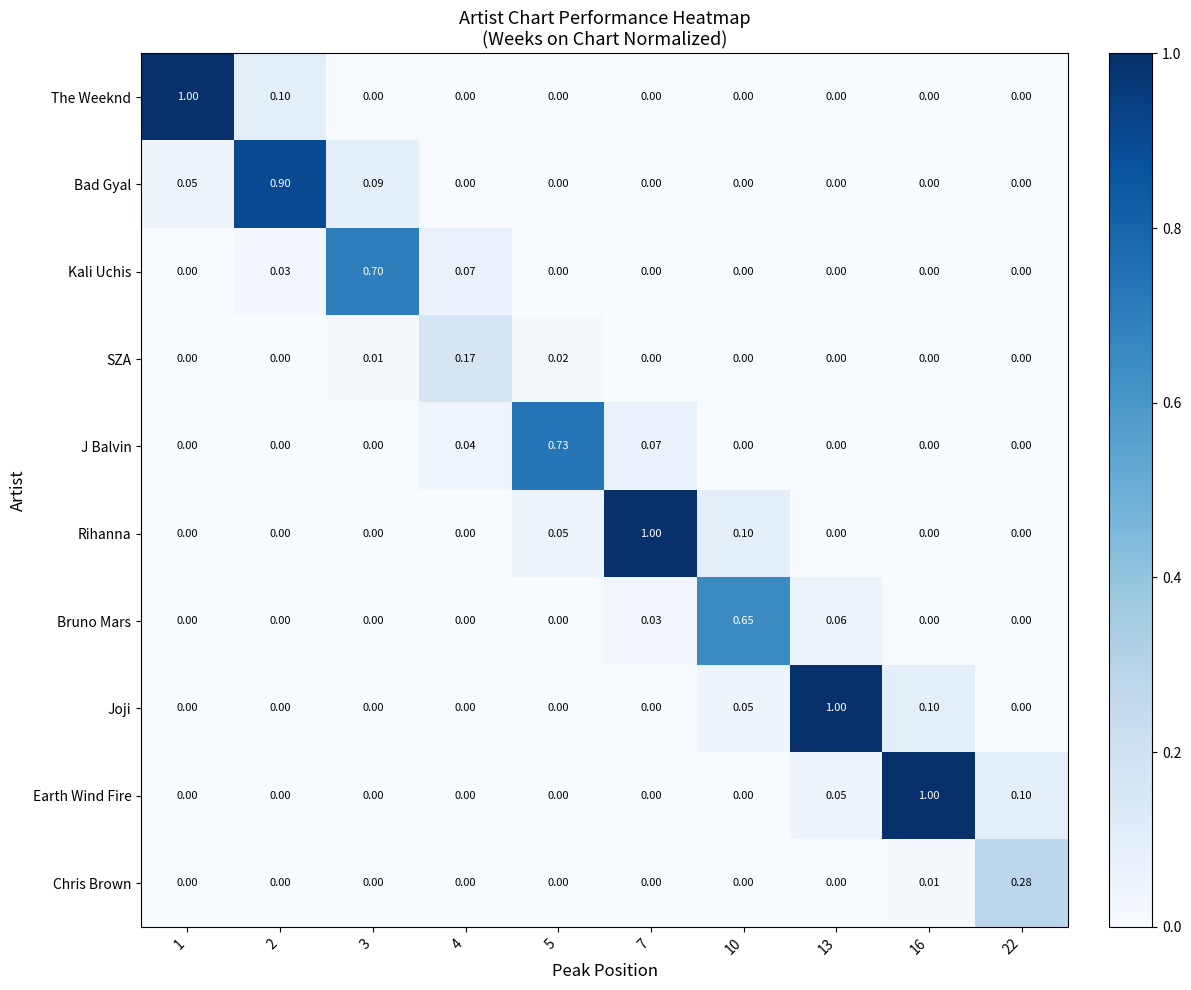

Which series changed the most between 13 and 16?

Earth Wind Fire